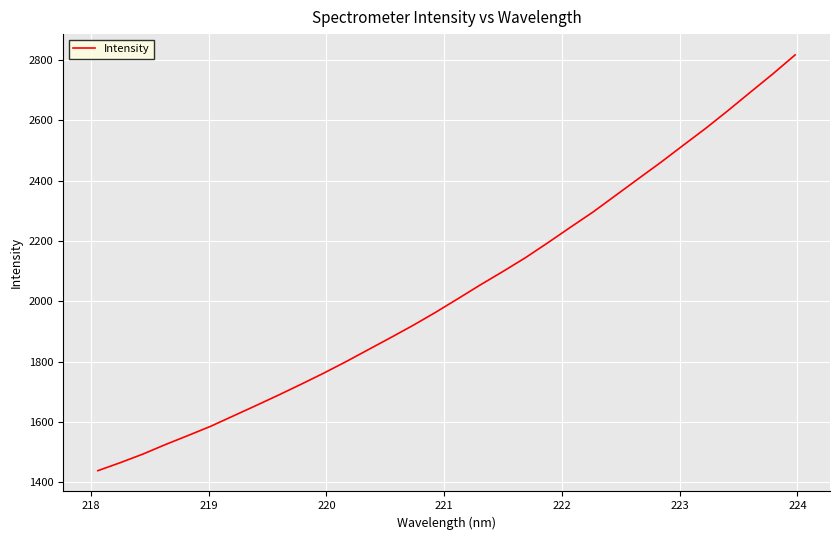

What is the maximum value shown in the chart?

2816.8